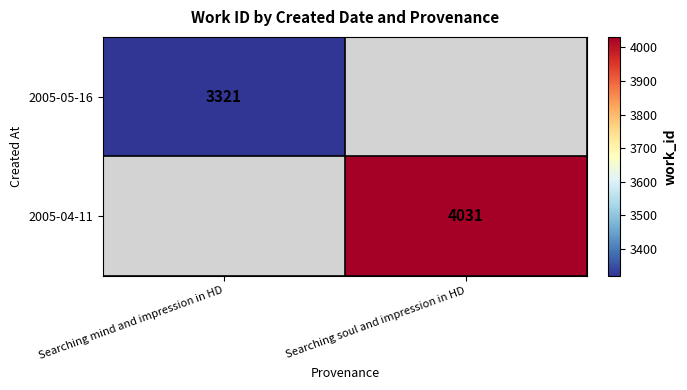

Is it true that 2005-04-11 equals 4031 at Searching soul and impression in HD?

True